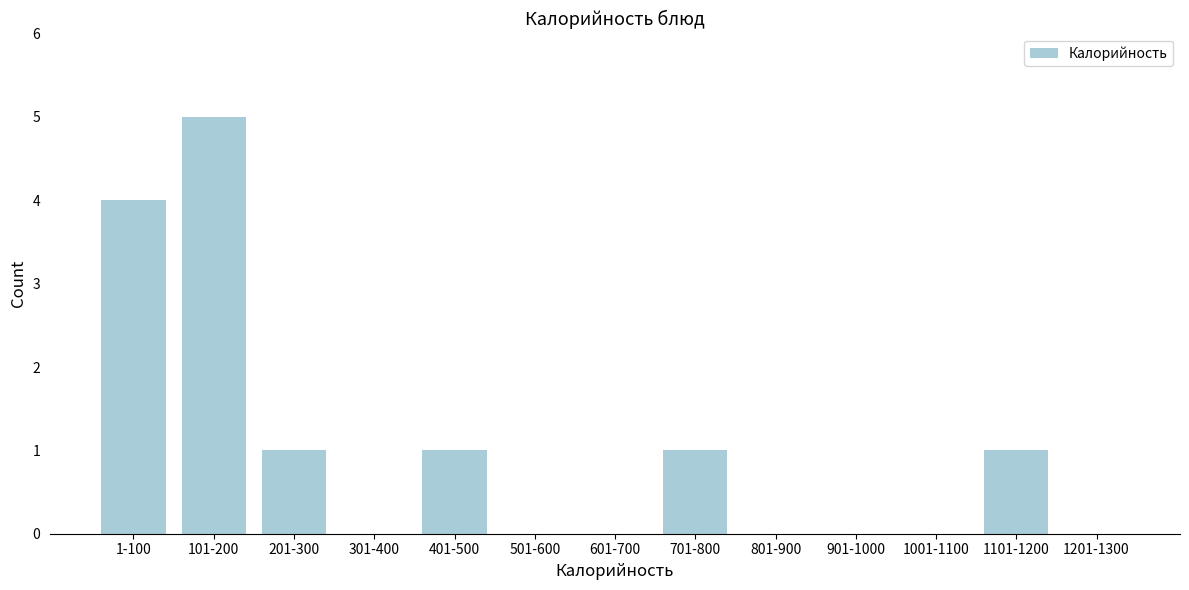

Reading right to left, what are all the values shown in this chart?

1201-1300=0	1101-1200=1	1001-1100=0	901-1000=0	801-900=0	701-800=1	601-700=0	501-600=0	401-500=1	301-400=0	201-300=1	101-200=5	1-100=4